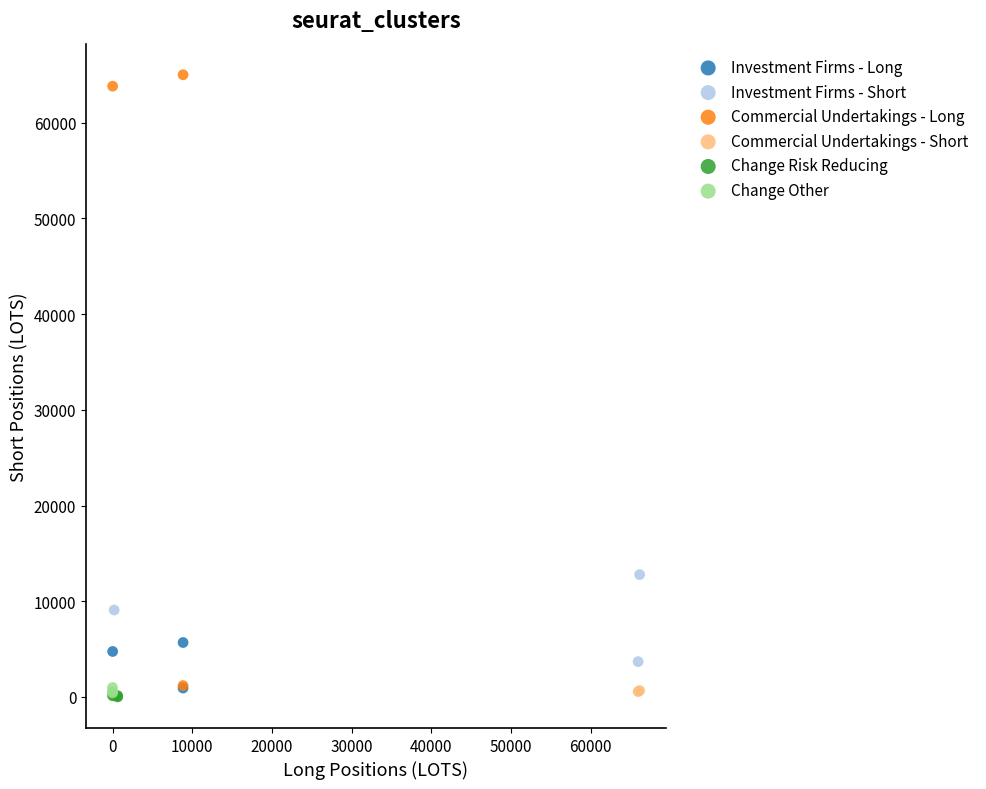

Which series contains the highest Y value?

Commercial Undertakings - Long